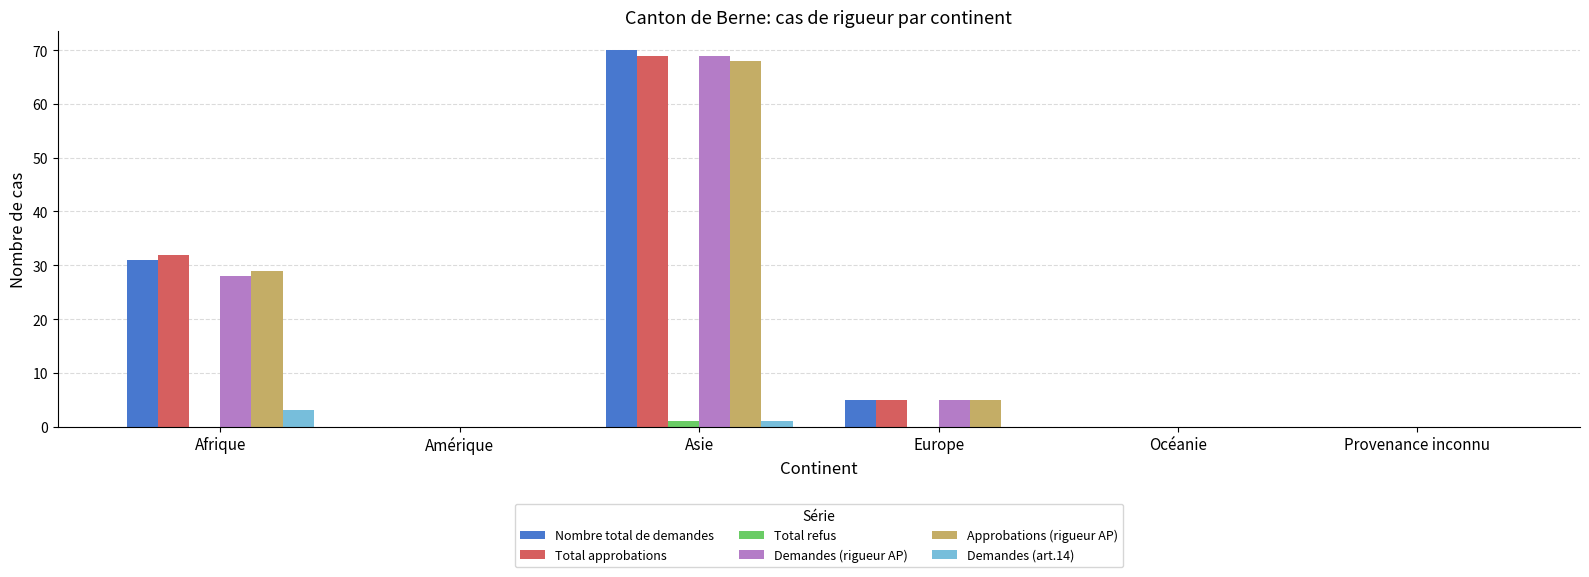

What is the maximum value shown in the chart?

70